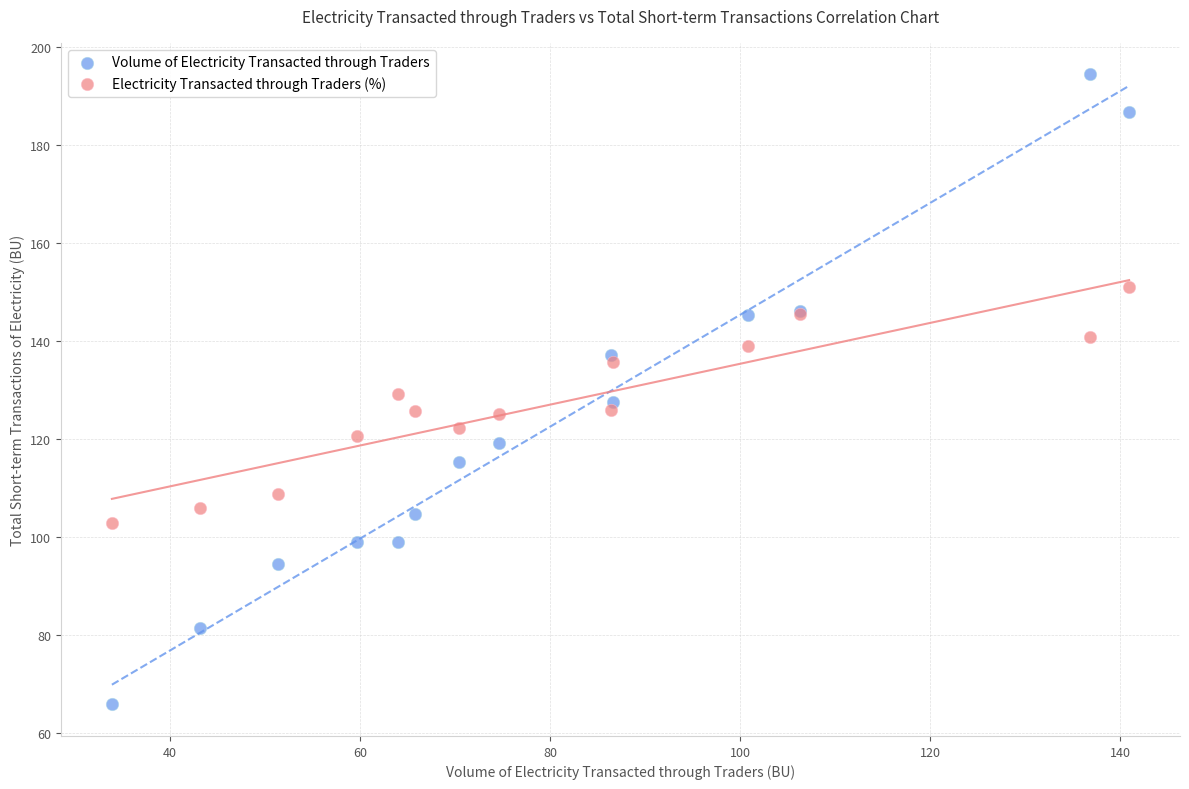

Which series reaches the maximum Y coordinate?

Volume of Electricity Transacted through Traders